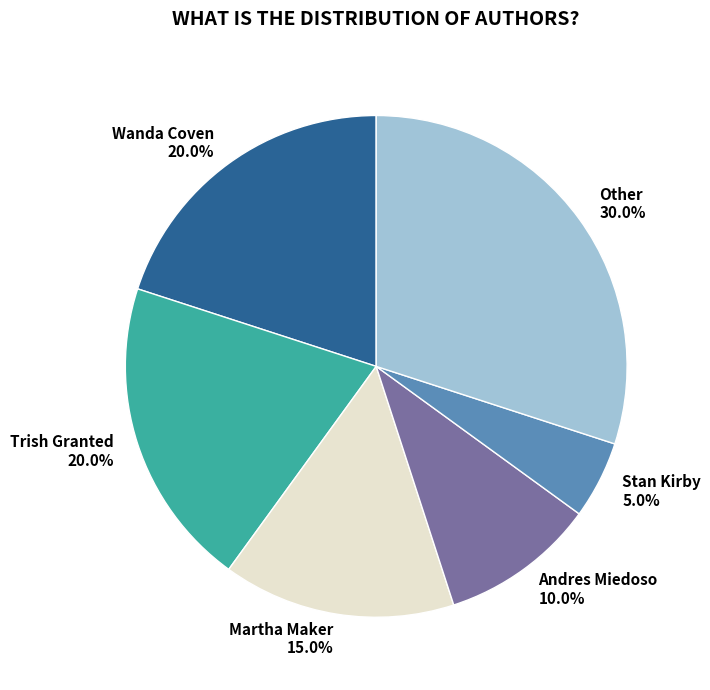

To the nearest percent, what portion does Andres Miedoso represent?

10%